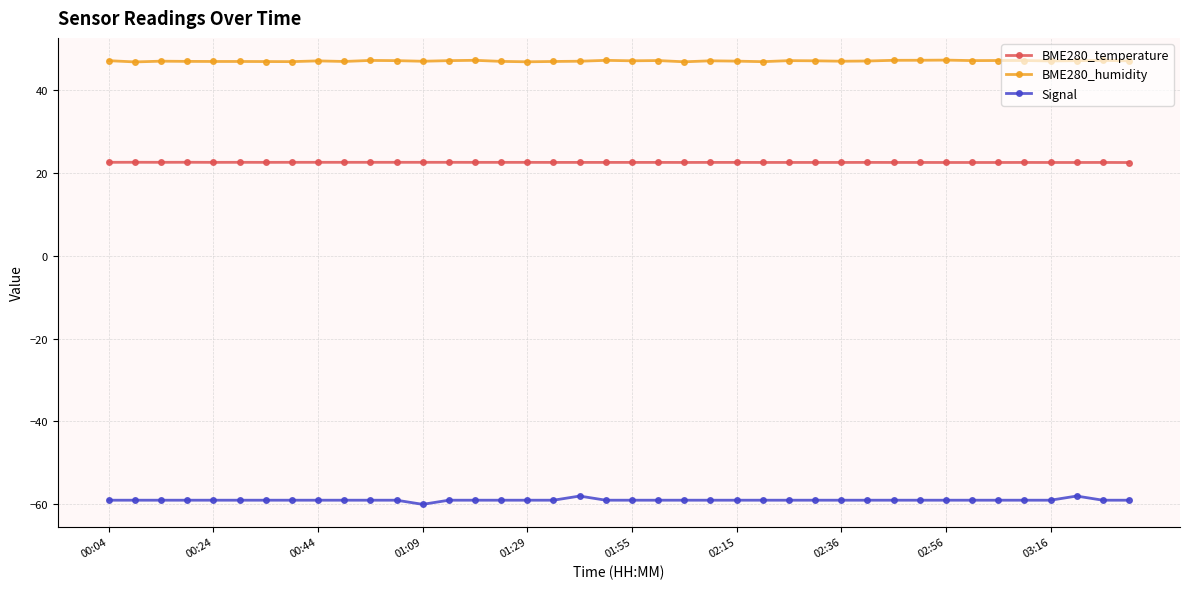

True or false: BME280_humidity has more than 2 points higher than both neighbors.

True